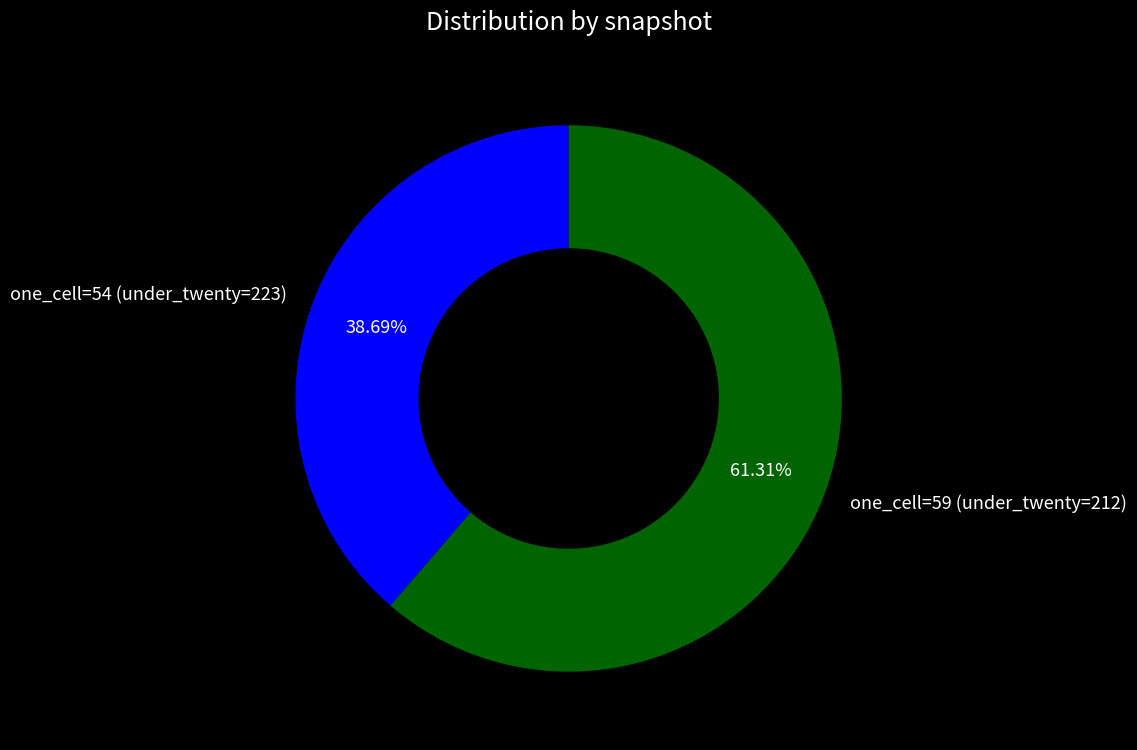

Do one_cell=54 (under_twenty=223) and one_cell=59 (under_twenty=212) together represent more than half of the pie?

Yes